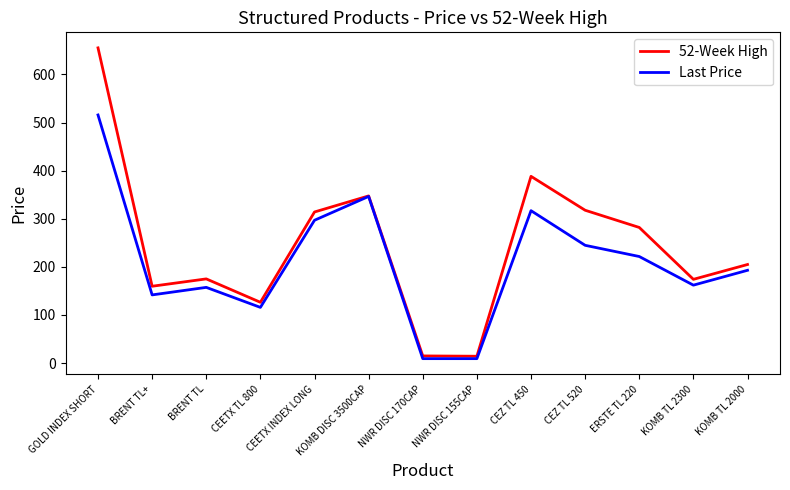

What position from the left is KOMB TL 2000?

13